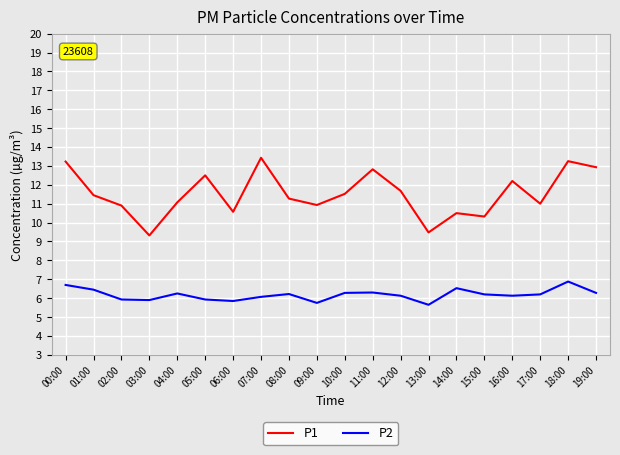

What is the difference between the highest and lowest values at 16:00?

6.1